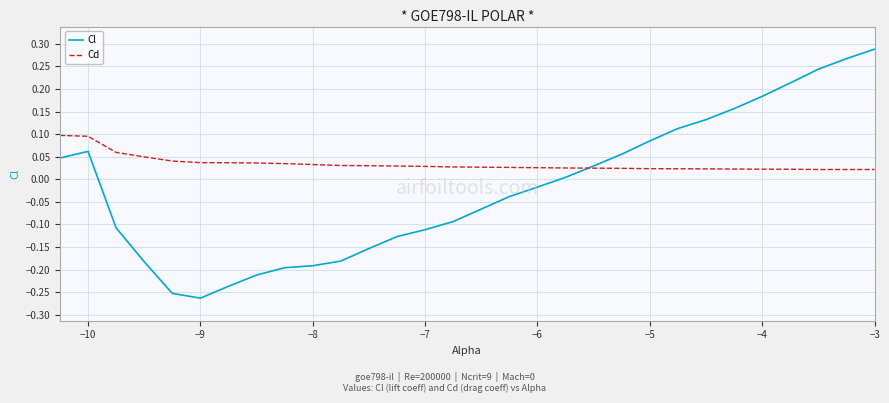

What is the sum of all Cl values?

-0.5